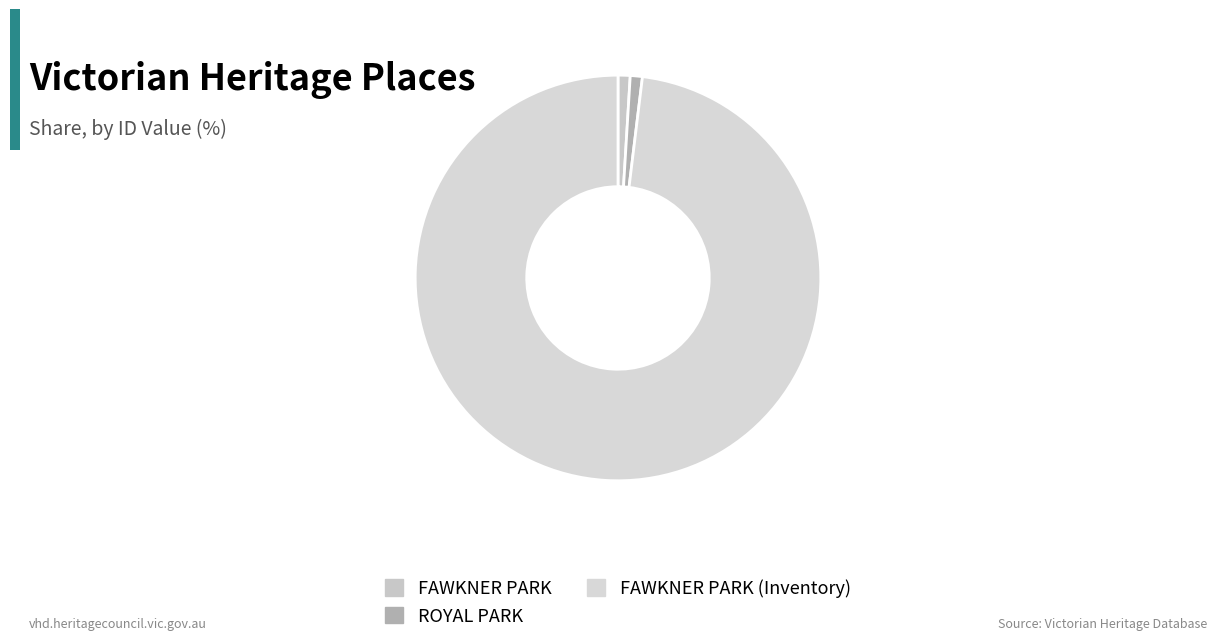

How many slices are in this pie chart?

3